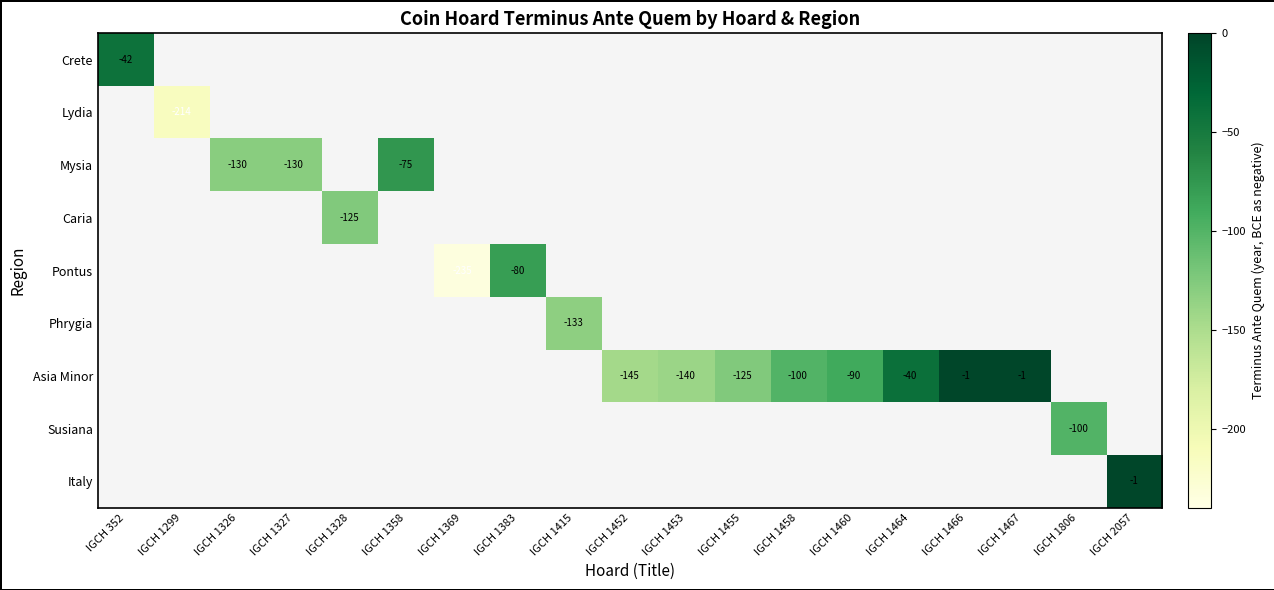

At which category does the chart reach its peak across all series?

IGCH 1466